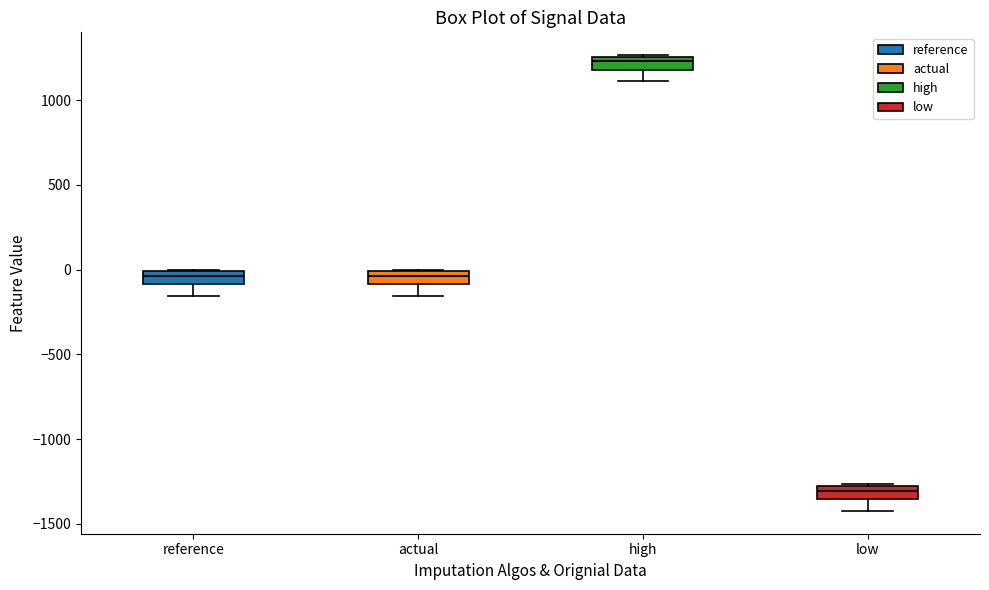

Which box has the lowest median line?

low